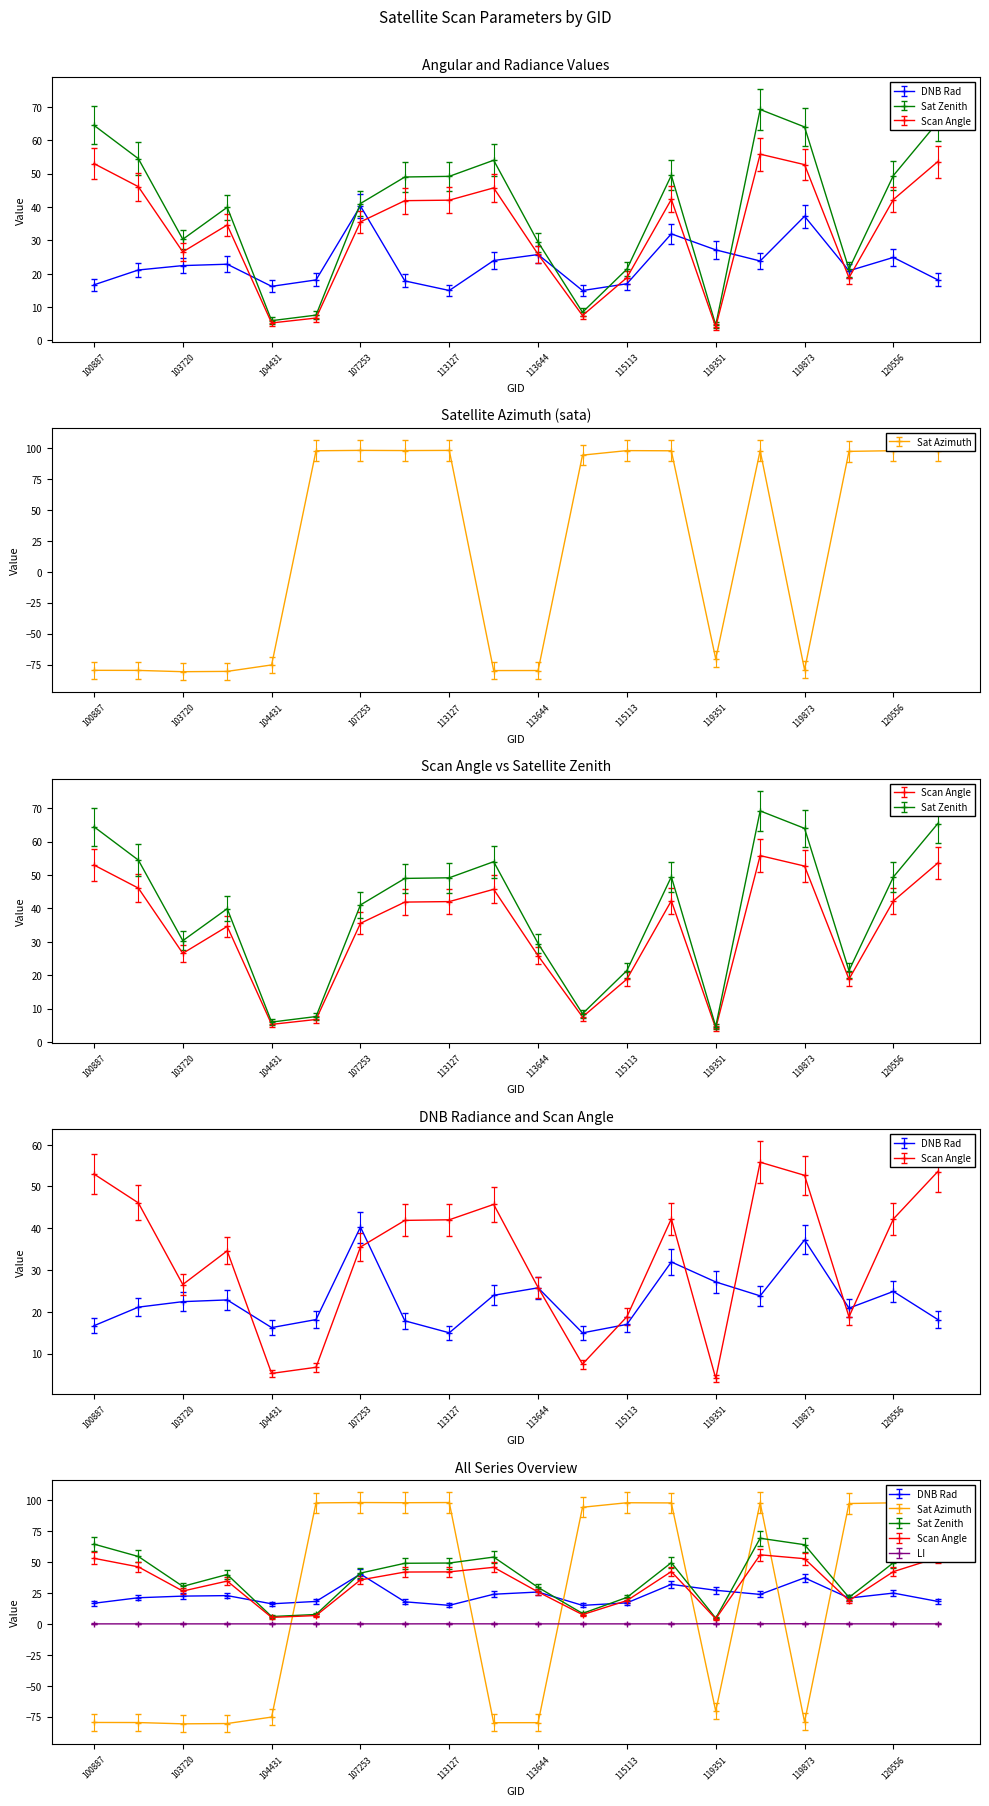

What is the average value of the sata series?

18.3